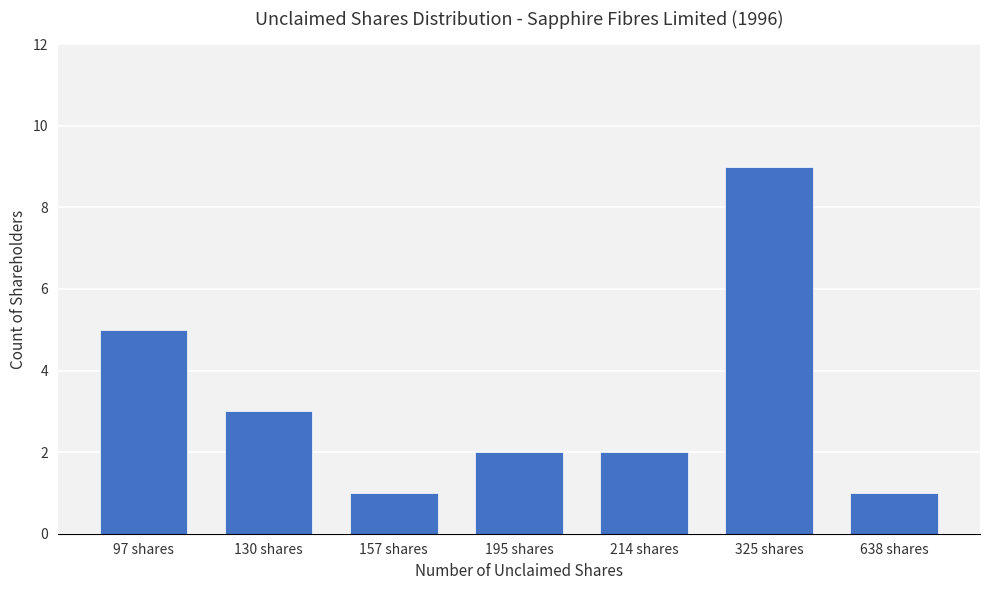

Is it true that the value at 97 shares is 3?

False